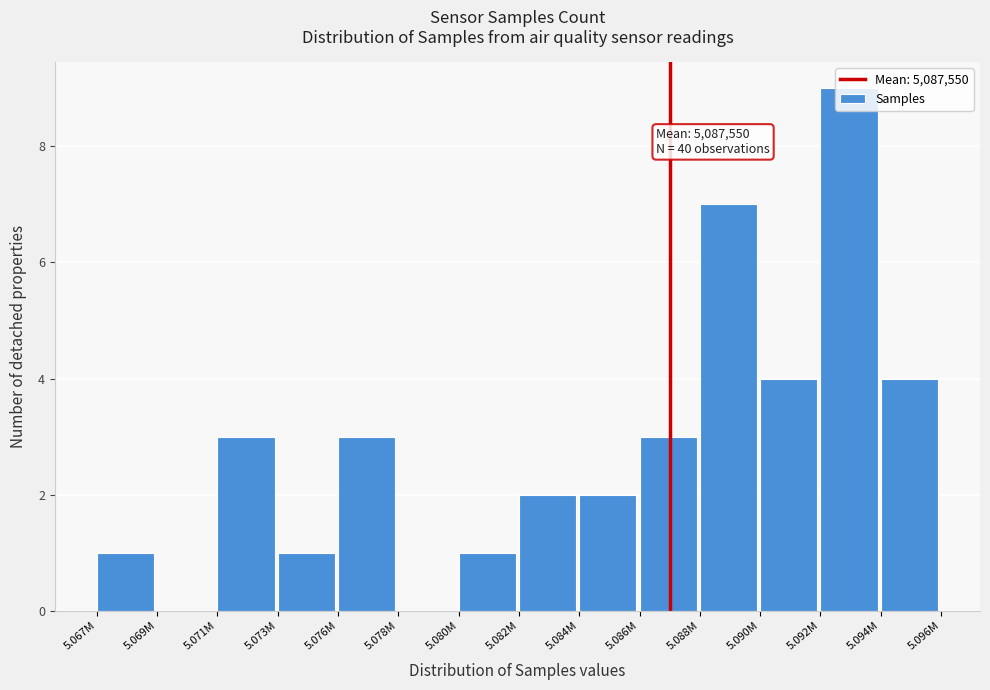

What is the change in value from 5.069M to 5.090M?

+4